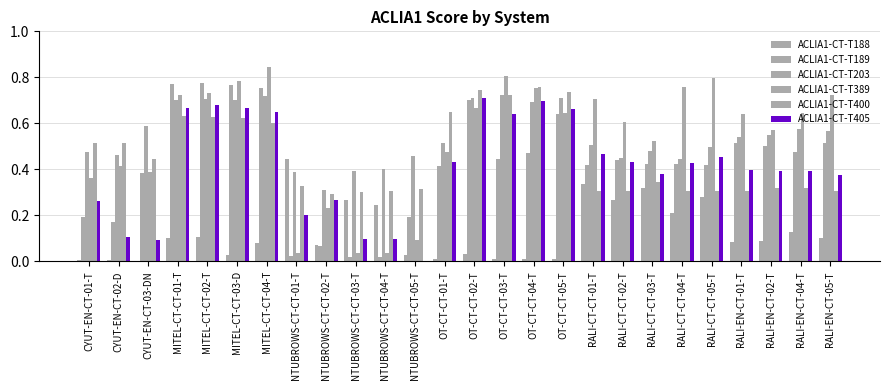

Reading right to left, list all the values displayed in this chart.

ACLIA1-CT-T188: RALI-EN-CT-05-T=0.1	RALI-EN-CT-04-T=0.1	RALI-EN-CT-02-T=0.1	RALI-EN-CT-01-T=0.1	RALI-CT-CT-05-T=0.3	RALI-CT-CT-04-T=0.2	RALI-CT-CT-03-T=0.3	RALI-CT-CT-02-T=0.3	RALI-CT-CT-01-T=0.3	OT-CT-CT-05-T=0.0	OT-CT-CT-04-T=0.0	OT-CT-CT-03-T=0.0	OT-CT-CT-02-T=0.0	OT-CT-CT-01-T=0.0	NTUBROWS-CT-CT-05-T=0.0	NTUBROWS-CT-CT-04-T=0.2	NTUBROWS-CT-CT-03-T=0.3	NTUBROWS-CT-CT-02-T=0.1	NTUBROWS-CT-CT-01-T=0.4	MITEL-CT-CT-04-T=0.1	MITEL-CT-CT-03-D=0.0	MITEL-CT-CT-02-T=0.1	MITEL-CT-CT-01-T=0.1	CYUT-EN-CT-03-DN=0.0	CYUT-EN-CT-02-D=0.0	CYUT-EN-CT-01-T=0.0
ACLIA1-CT-T189: RALI-EN-CT-05-T=0.5	RALI-EN-CT-04-T=0.5	RALI-EN-CT-02-T=0.5	RALI-EN-CT-01-T=0.5	RALI-CT-CT-05-T=0.4	RALI-CT-CT-04-T=0.4	RALI-CT-CT-03-T=0.4	RALI-CT-CT-02-T=0.4	RALI-CT-CT-01-T=0.4	OT-CT-CT-05-T=0.6	OT-CT-CT-04-T=0.5	OT-CT-CT-03-T=0.4	OT-CT-CT-02-T=0.7	OT-CT-CT-01-T=0.4	NTUBROWS-CT-CT-05-T=0.2	NTUBROWS-CT-CT-04-T=0.0	NTUBROWS-CT-CT-03-T=0.0	NTUBROWS-CT-CT-02-T=0.1	NTUBROWS-CT-CT-01-T=0.0	MITEL-CT-CT-04-T=0.8	MITEL-CT-CT-03-D=0.8	MITEL-CT-CT-02-T=0.8	MITEL-CT-CT-01-T=0.8	CYUT-EN-CT-03-DN=0.4	CYUT-EN-CT-02-D=0.2	CYUT-EN-CT-01-T=0.2
ACLIA1-CT-T203: RALI-EN-CT-05-T=0.6	RALI-EN-CT-04-T=0.6	RALI-EN-CT-02-T=0.5	RALI-EN-CT-01-T=0.5	RALI-CT-CT-05-T=0.5	RALI-CT-CT-04-T=0.4	RALI-CT-CT-03-T=0.5	RALI-CT-CT-02-T=0.5	RALI-CT-CT-01-T=0.5	OT-CT-CT-05-T=0.7	OT-CT-CT-04-T=0.7	OT-CT-CT-03-T=0.7	OT-CT-CT-02-T=0.7	OT-CT-CT-01-T=0.5	NTUBROWS-CT-CT-05-T=0.5	NTUBROWS-CT-CT-04-T=0.4	NTUBROWS-CT-CT-03-T=0.4	NTUBROWS-CT-CT-02-T=0.3	NTUBROWS-CT-CT-01-T=0.4	MITEL-CT-CT-04-T=0.7	MITEL-CT-CT-03-D=0.7	MITEL-CT-CT-02-T=0.7	MITEL-CT-CT-01-T=0.7	CYUT-EN-CT-03-DN=0.6	CYUT-EN-CT-02-D=0.5	CYUT-EN-CT-01-T=0.5
ACLIA1-CT-T389: RALI-EN-CT-05-T=0.7	RALI-EN-CT-04-T=0.6	RALI-EN-CT-02-T=0.6	RALI-EN-CT-01-T=0.6	RALI-CT-CT-05-T=0.8	RALI-CT-CT-04-T=0.8	RALI-CT-CT-03-T=0.5	RALI-CT-CT-02-T=0.6	RALI-CT-CT-01-T=0.7	OT-CT-CT-05-T=0.6	OT-CT-CT-04-T=0.8	OT-CT-CT-03-T=0.8	OT-CT-CT-02-T=0.7	OT-CT-CT-01-T=0.5	NTUBROWS-CT-CT-05-T=0.1	NTUBROWS-CT-CT-04-T=0.0	NTUBROWS-CT-CT-03-T=0.0	NTUBROWS-CT-CT-02-T=0.2	NTUBROWS-CT-CT-01-T=0.0	MITEL-CT-CT-04-T=0.8	MITEL-CT-CT-03-D=0.8	MITEL-CT-CT-02-T=0.7	MITEL-CT-CT-01-T=0.7	CYUT-EN-CT-03-DN=0.4	CYUT-EN-CT-02-D=0.4	CYUT-EN-CT-01-T=0.4
ACLIA1-CT-T400: RALI-EN-CT-05-T=0.3	RALI-EN-CT-04-T=0.3	RALI-EN-CT-02-T=0.3	RALI-EN-CT-01-T=0.3	RALI-CT-CT-05-T=0.3	RALI-CT-CT-04-T=0.3	RALI-CT-CT-03-T=0.3	RALI-CT-CT-02-T=0.3	RALI-CT-CT-01-T=0.3	OT-CT-CT-05-T=0.7	OT-CT-CT-04-T=0.8	OT-CT-CT-03-T=0.7	OT-CT-CT-02-T=0.7	OT-CT-CT-01-T=0.6	NTUBROWS-CT-CT-05-T=0.3	NTUBROWS-CT-CT-04-T=0.3	NTUBROWS-CT-CT-03-T=0.3	NTUBROWS-CT-CT-02-T=0.3	NTUBROWS-CT-CT-01-T=0.3	MITEL-CT-CT-04-T=0.6	MITEL-CT-CT-03-D=0.6	MITEL-CT-CT-02-T=0.6	MITEL-CT-CT-01-T=0.6	CYUT-EN-CT-03-DN=0.4	CYUT-EN-CT-02-D=0.5	CYUT-EN-CT-01-T=0.5
ACLIA1-CT-T405: RALI-EN-CT-05-T=0.4	RALI-EN-CT-04-T=0.4	RALI-EN-CT-02-T=0.4	RALI-EN-CT-01-T=0.4	RALI-CT-CT-05-T=0.5	RALI-CT-CT-04-T=0.4	RALI-CT-CT-03-T=0.4	RALI-CT-CT-02-T=0.4	RALI-CT-CT-01-T=0.5	OT-CT-CT-05-T=0.7	OT-CT-CT-04-T=0.7	OT-CT-CT-03-T=0.6	OT-CT-CT-02-T=0.7	OT-CT-CT-01-T=0.4	NTUBROWS-CT-CT-05-T=0.0	NTUBROWS-CT-CT-04-T=0.1	NTUBROWS-CT-CT-03-T=0.1	NTUBROWS-CT-CT-02-T=0.3	NTUBROWS-CT-CT-01-T=0.2	MITEL-CT-CT-04-T=0.6	MITEL-CT-CT-03-D=0.7	MITEL-CT-CT-02-T=0.7	MITEL-CT-CT-01-T=0.7	CYUT-EN-CT-03-DN=0.1	CYUT-EN-CT-02-D=0.1	CYUT-EN-CT-01-T=0.3